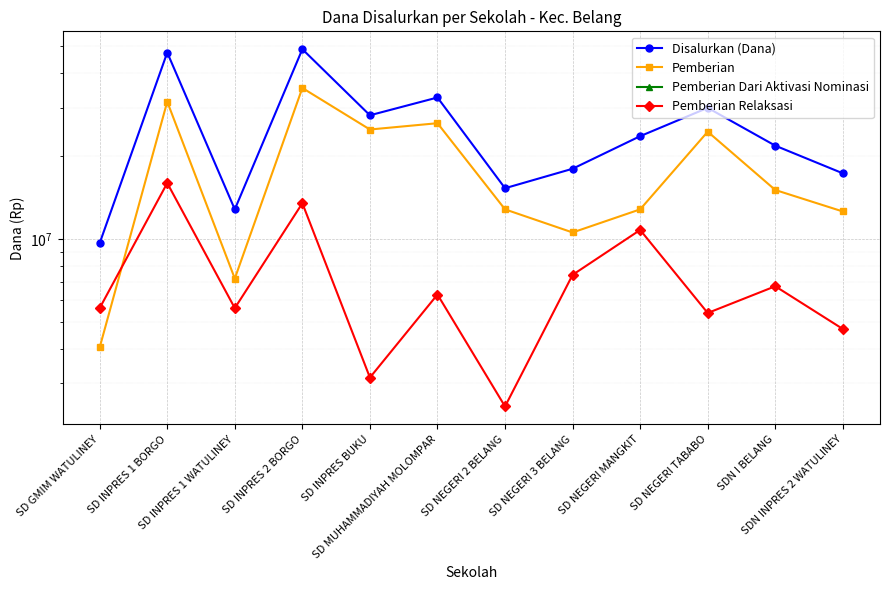

Which series has the largest total across all categories?

Disalurkan (Dana)